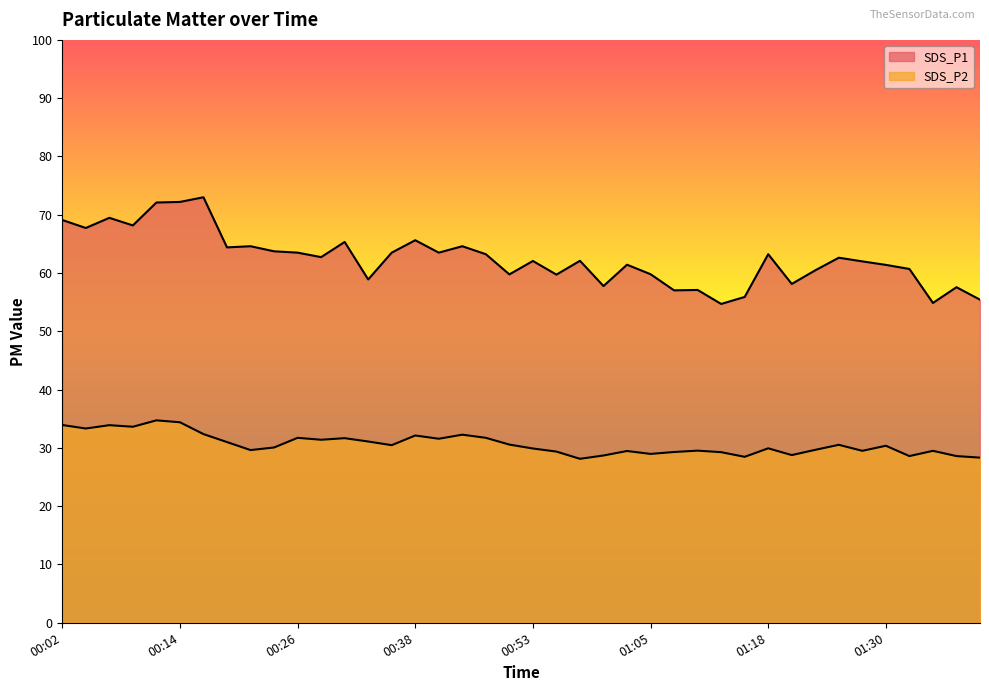

Between 00:38 and 00:21, which is larger?

00:38